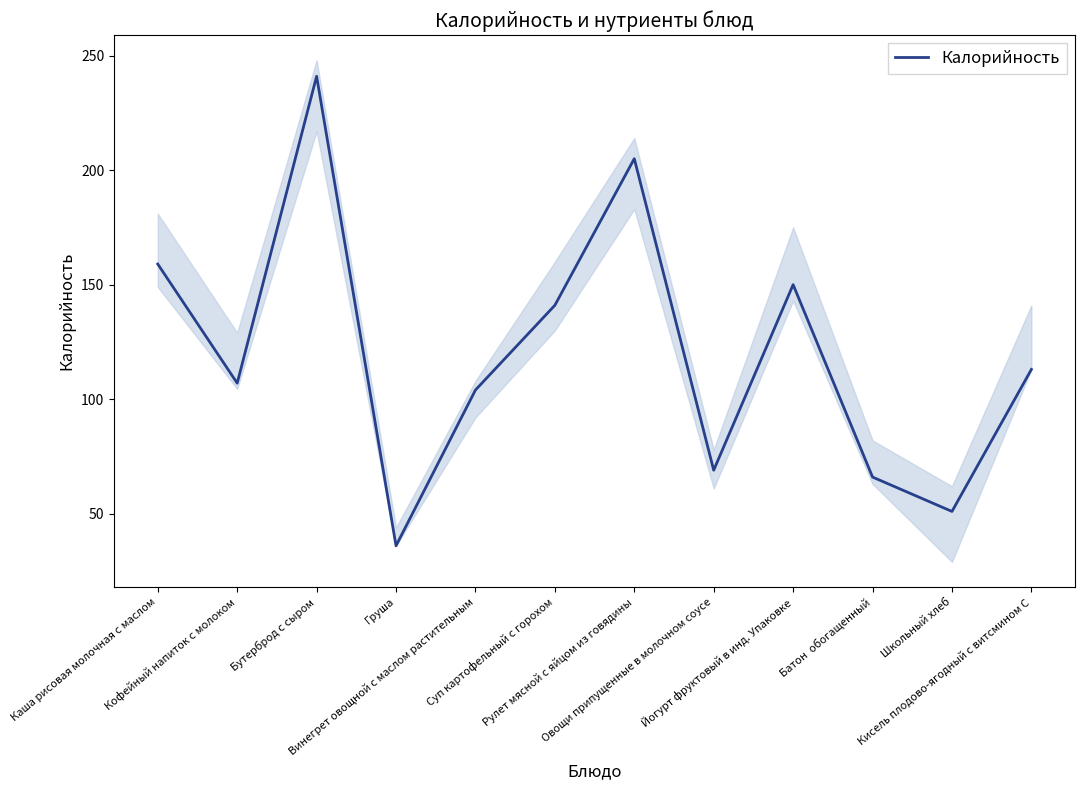

What is the maximum value shown in the chart?

241